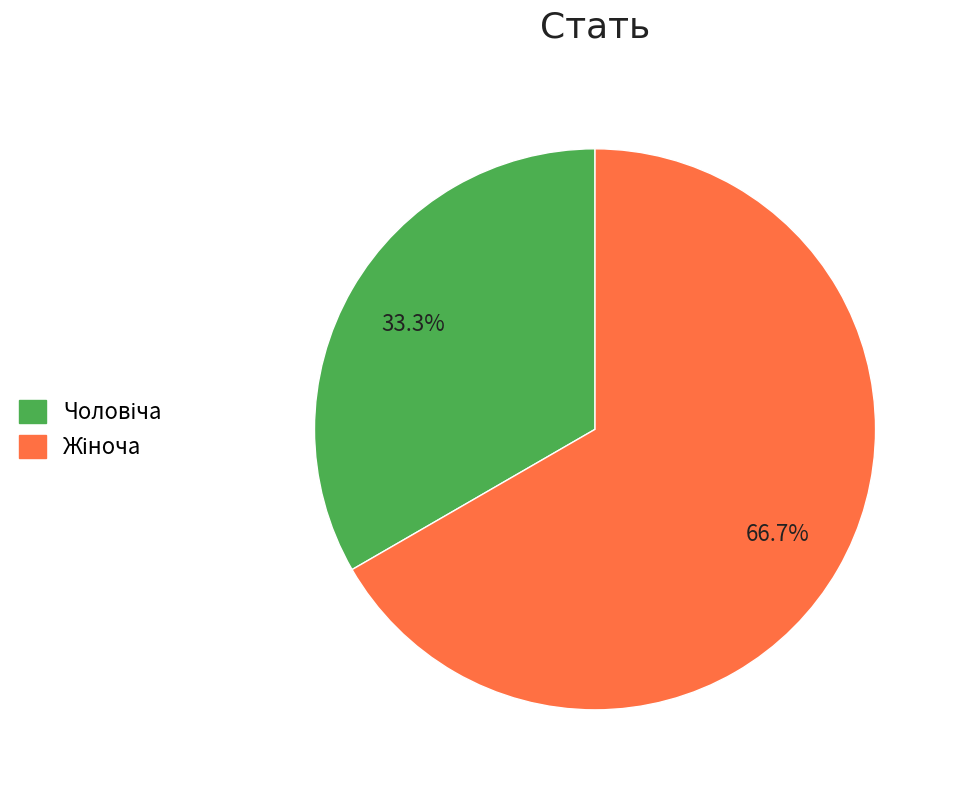

Does any single category account for the majority?

Yes